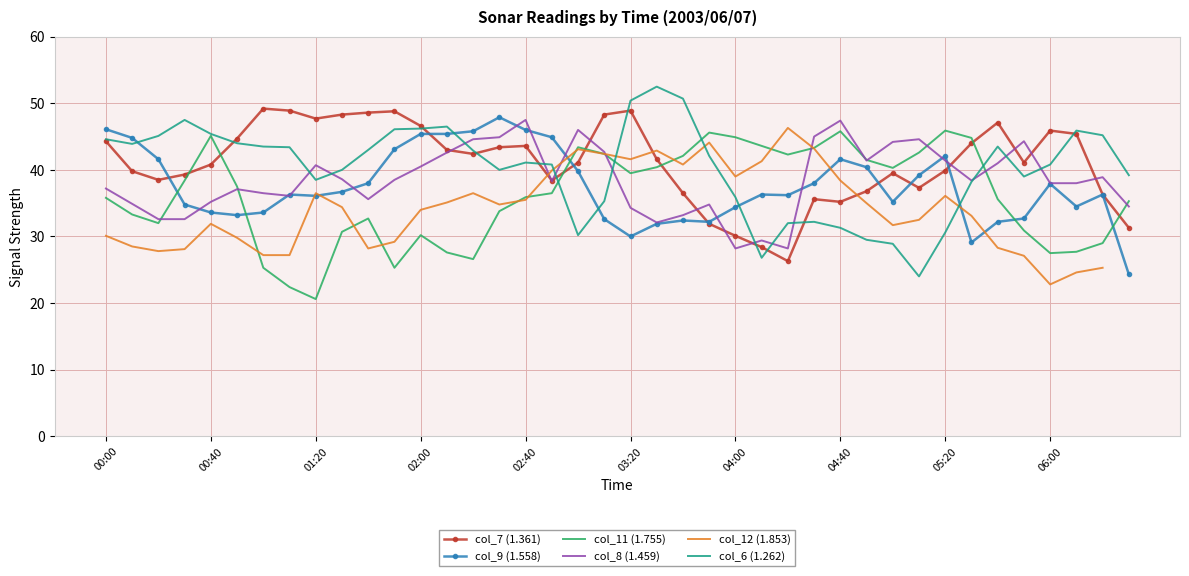

The col_8 (1.459) series shows 35.2 at 00:40. True or false?

True